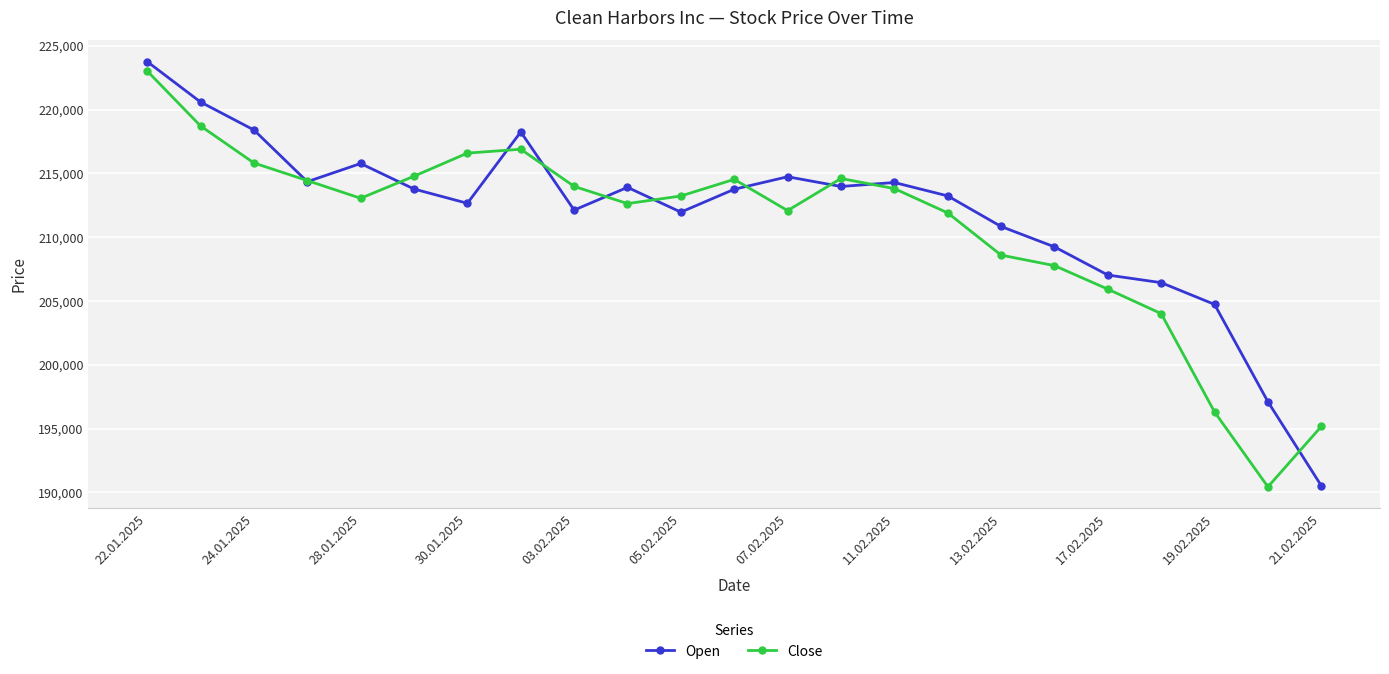

At how many categories does at least one series exceed 191831?

23